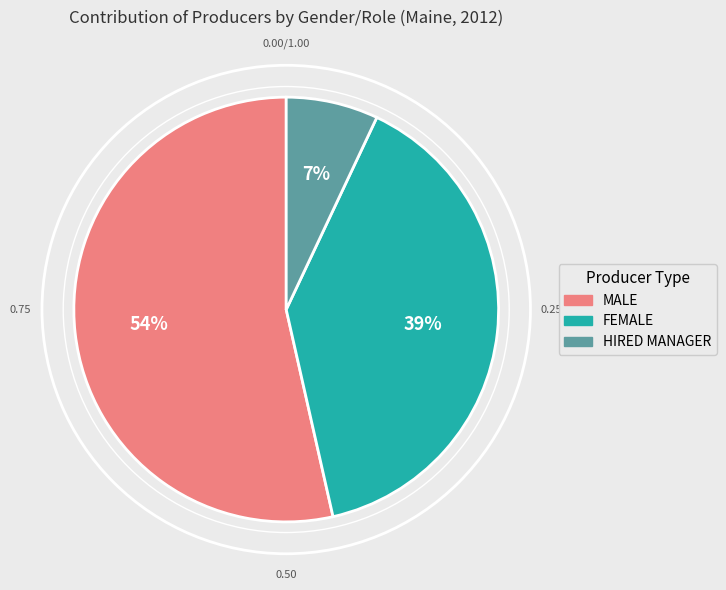

To the nearest percent, what portion does HIRED MANAGER represent?

7%